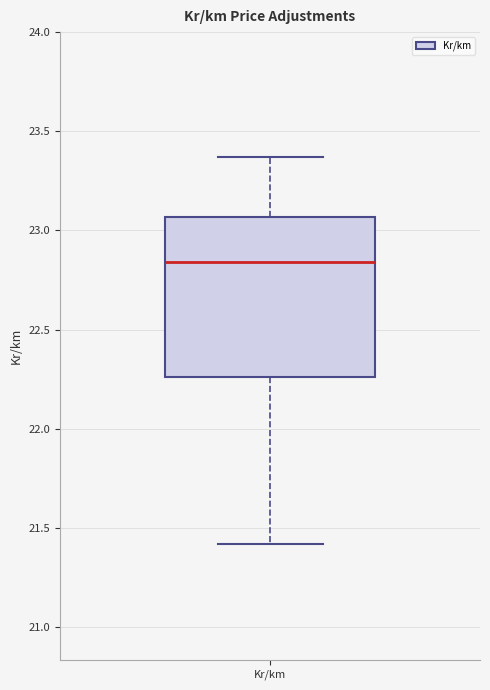

Read this box plot against the y-axis: the position of the median line, the range covered by the box, and the ends of both whiskers. The values are not printed on the chart, so give them approximately, as read against the axis.

median 22.85, box 22.25 to 23.05, whiskers 21.40 to 23.35